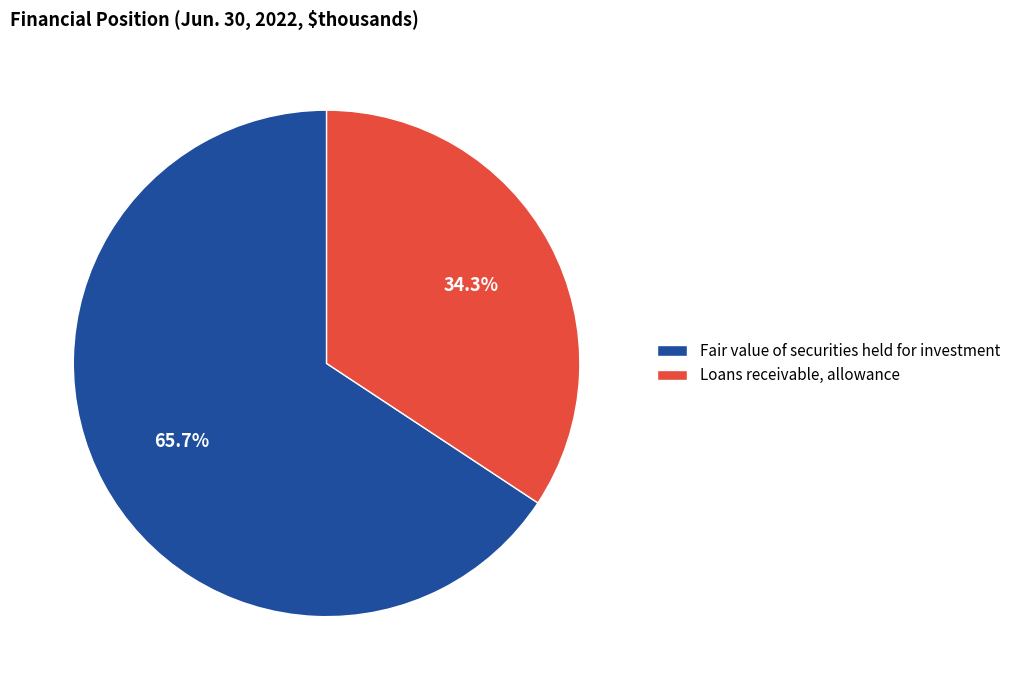

Is the sum of Loans receivable, allowance and Fair value of securities held for investment greater than half?

Yes